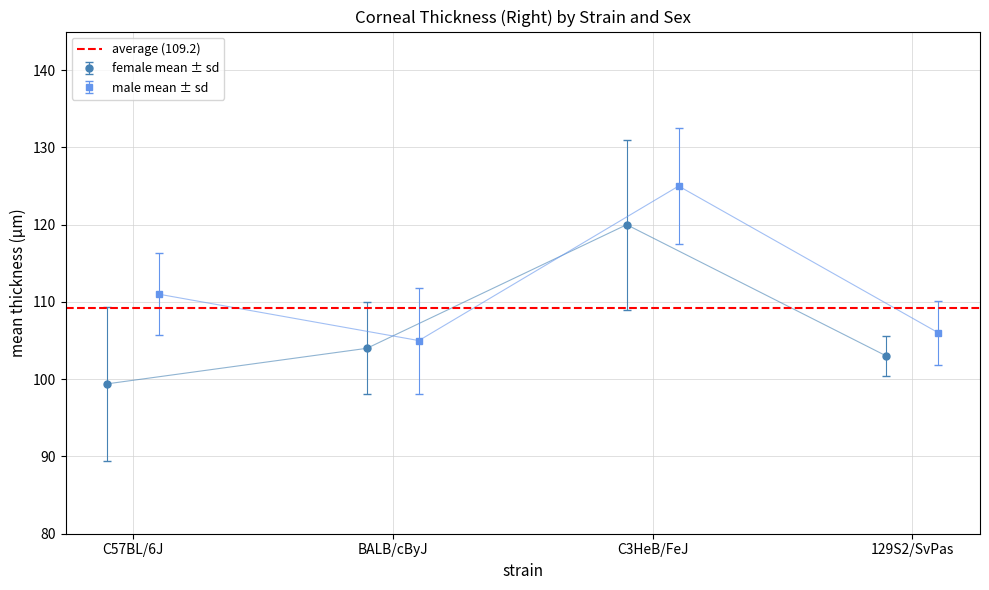

Which has a higher value, C3HeB/FeJ or BALB/cByJ?

C3HeB/FeJ